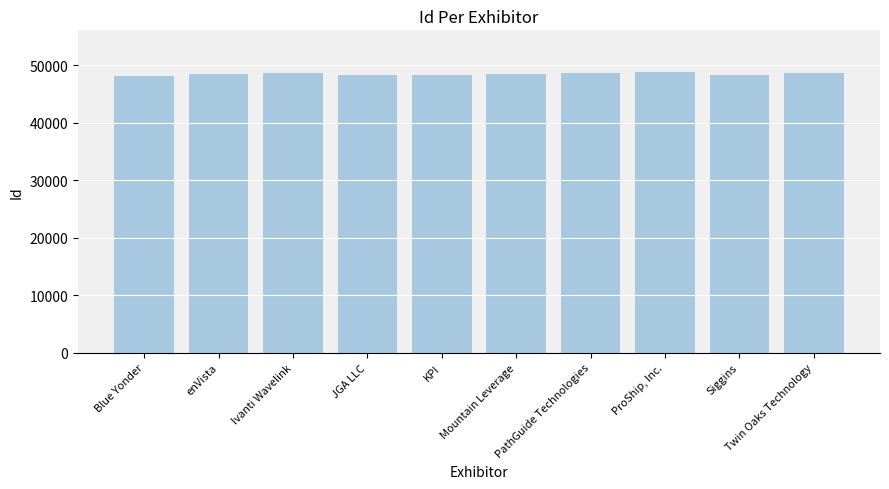

What is the label of the 9th bar from the left?

Siggins